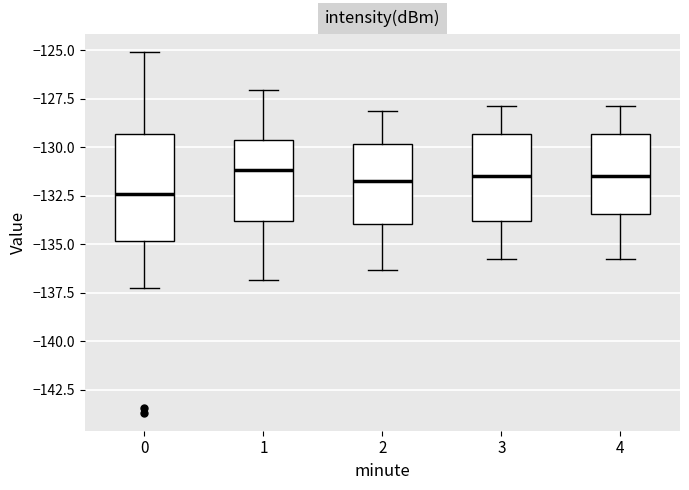

Which box is the tallest, from its lower edge to its upper edge?

0